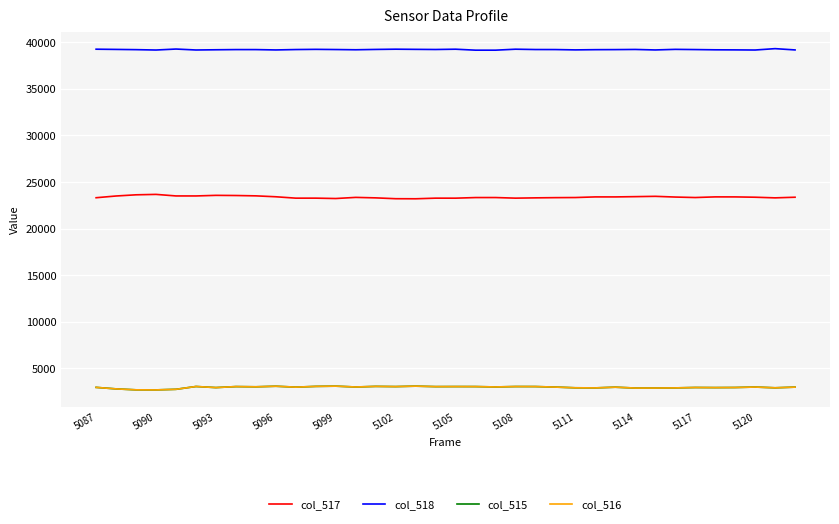

What is the maximum value shown in the chart?

39319